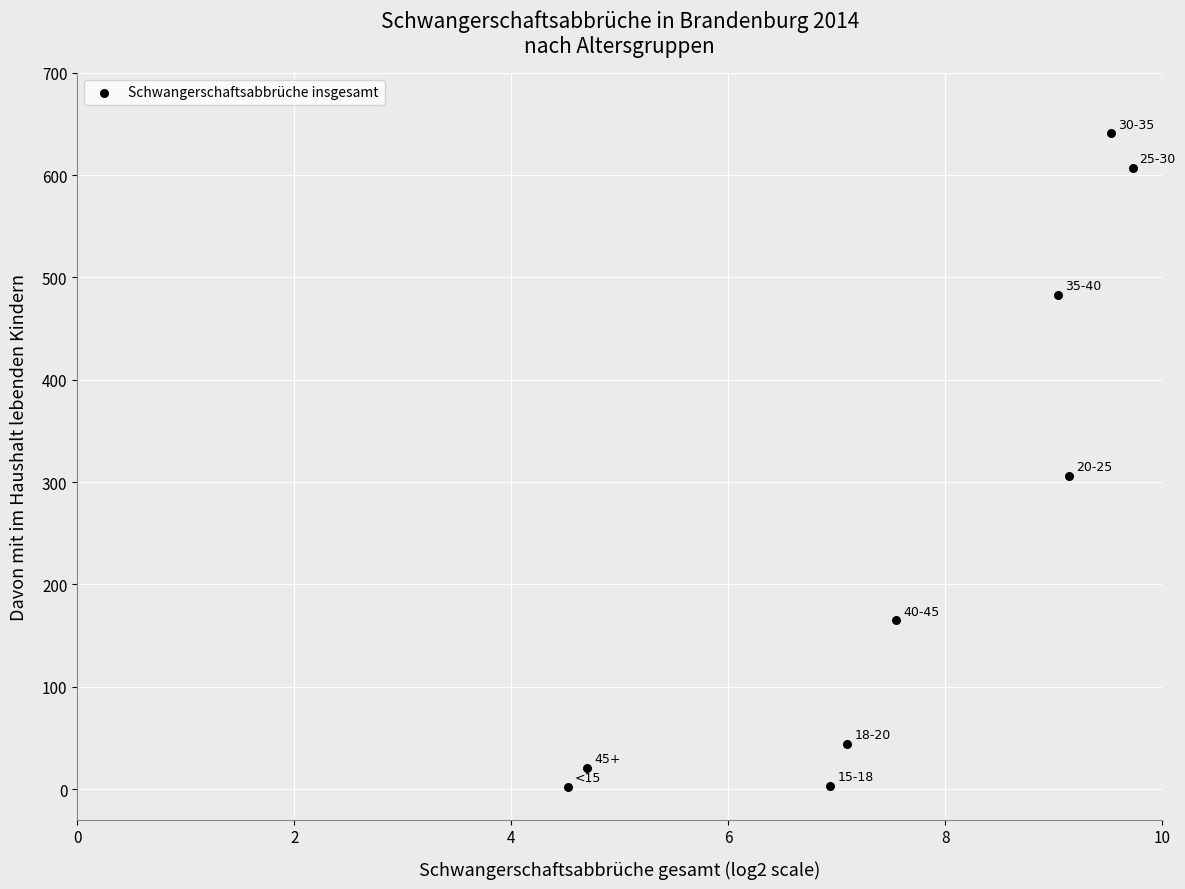

What is the range of Y values (max minus min)?

639